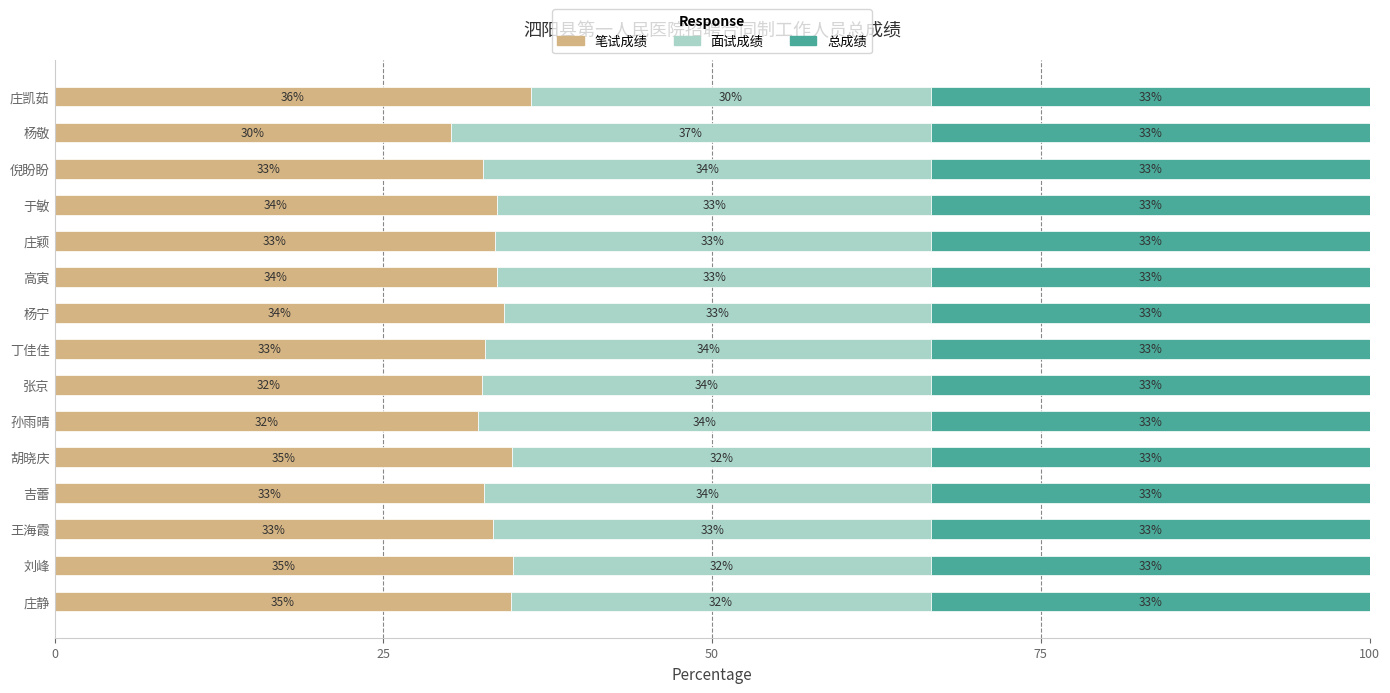

The 笔试成绩 series shows 15.2 at 庄颖. True or false?

False